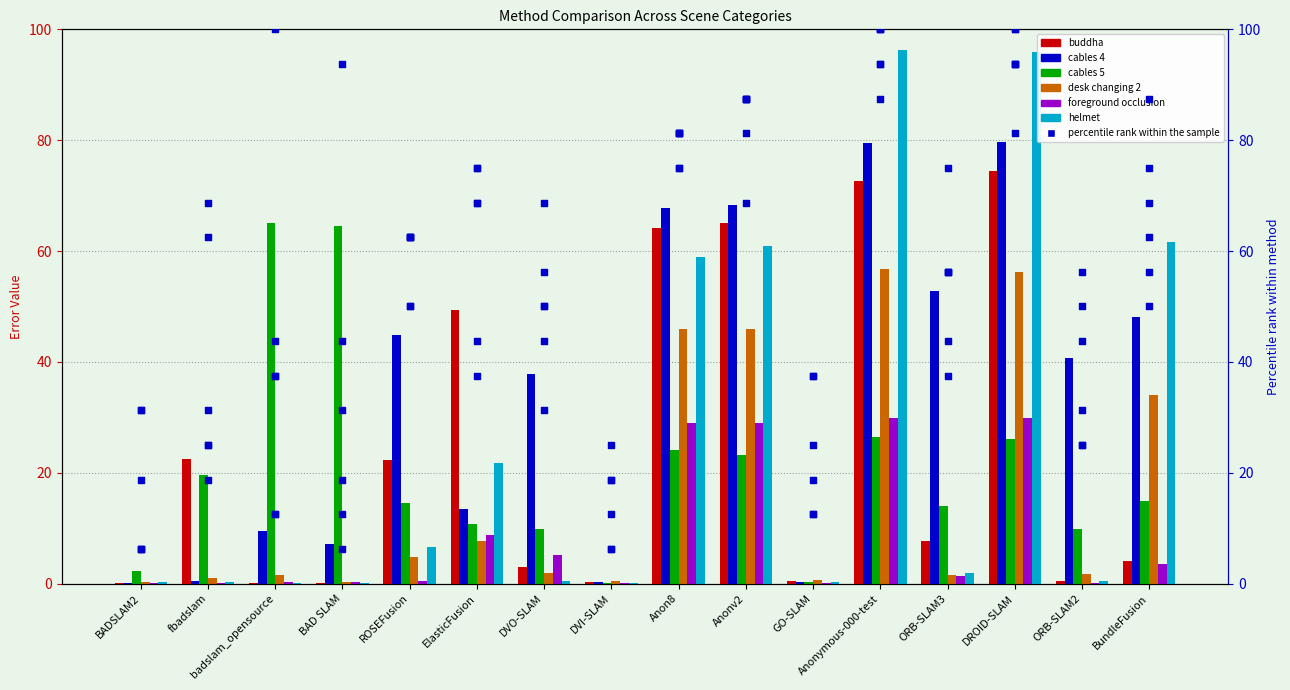

At which category is the sum across all series the highest?

DROID-SLAM